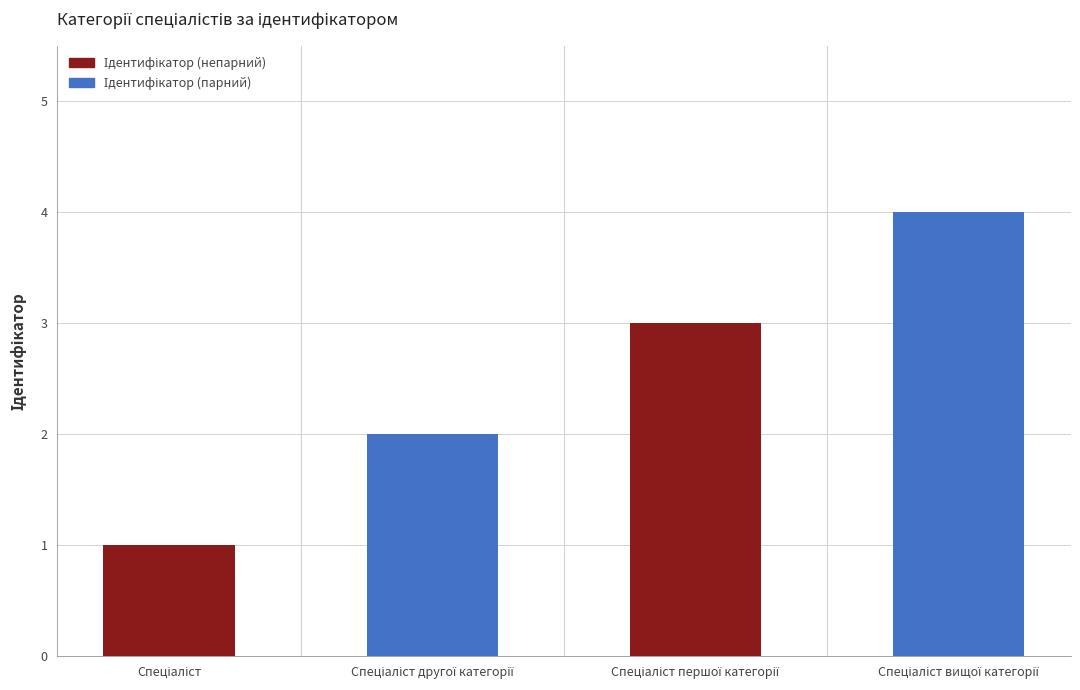

What is the sum of all values?

10